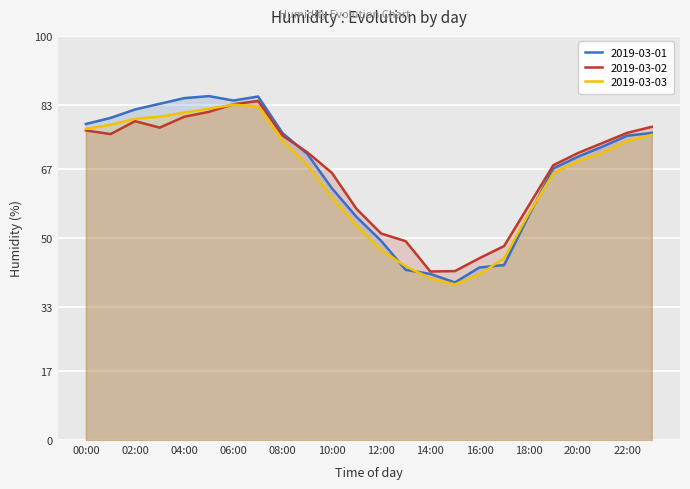

True or false: 2019-03-03 and 2019-03-01 intersect in this chart.

True